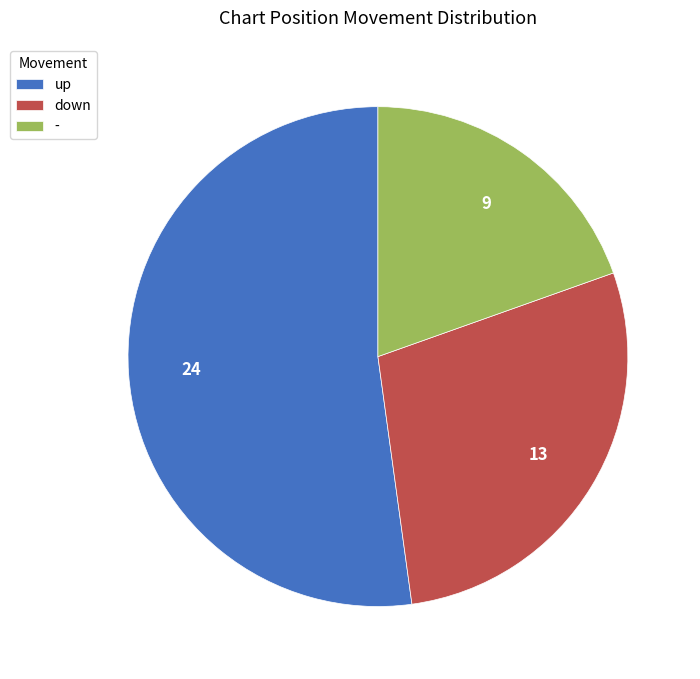

Rank the categories by value from highest to lowest.

up, down, -